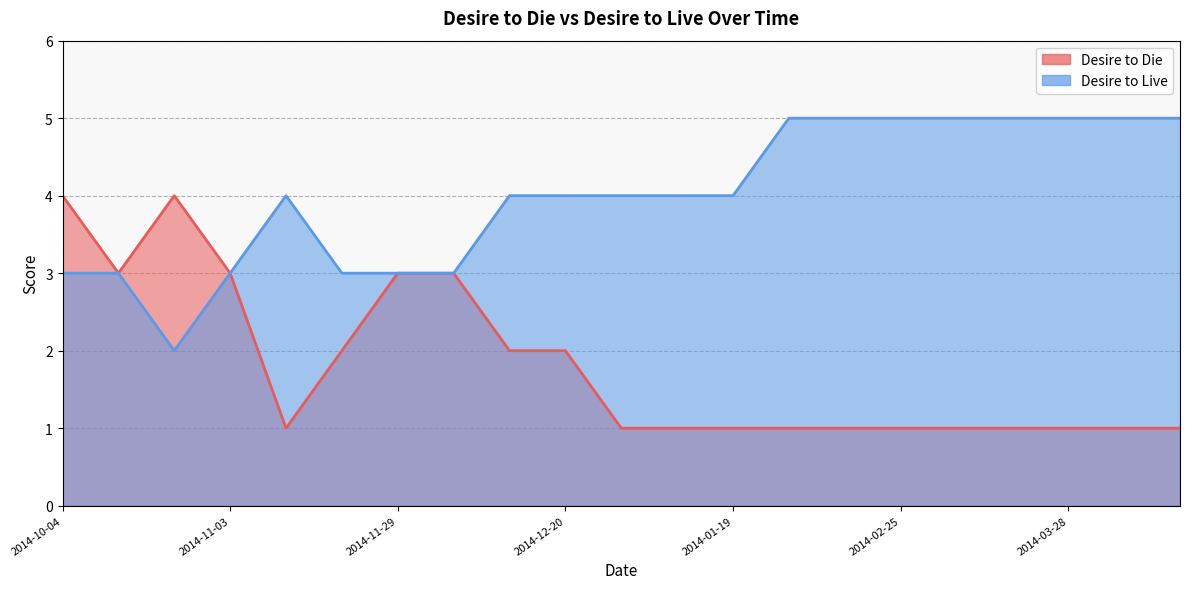

Where does the Desire to Live series first go above 4?

2014-02-03